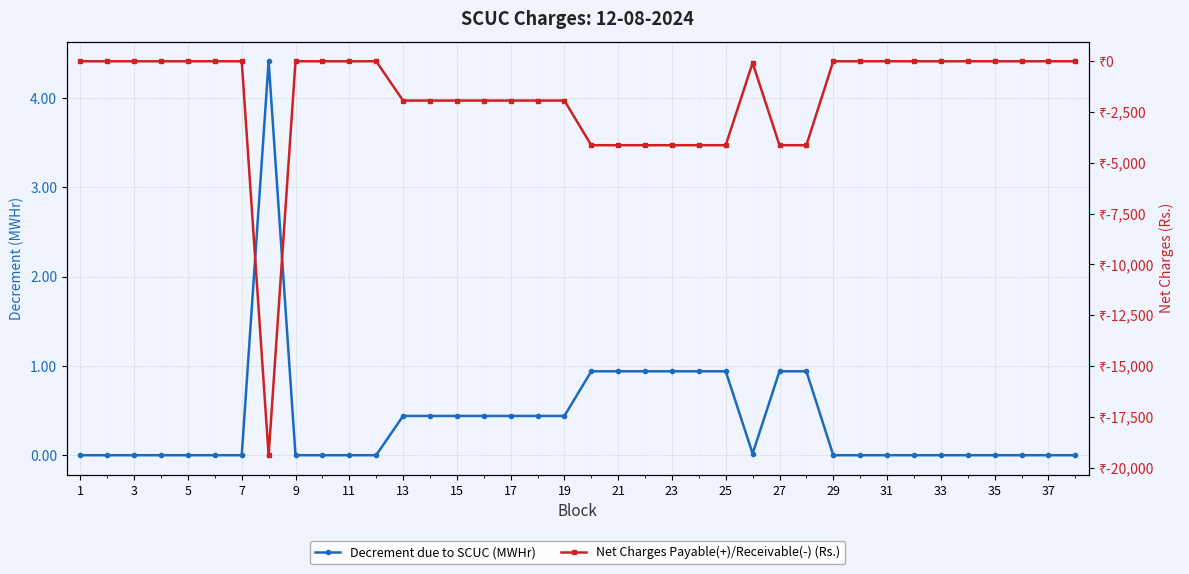

Is it true that Net Charges Payable(+)/Receivable(-) (Rs.) equals 0.0 at 5?

True